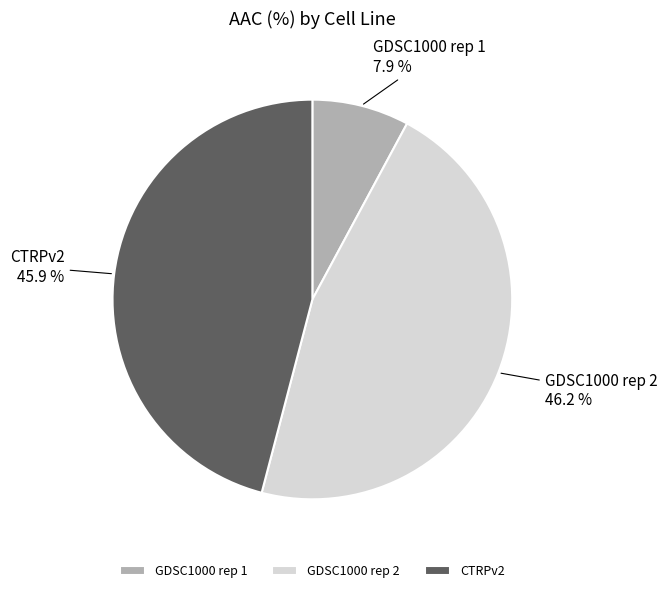

True or false: CTRPv2 accounts for 46% of the total.

True